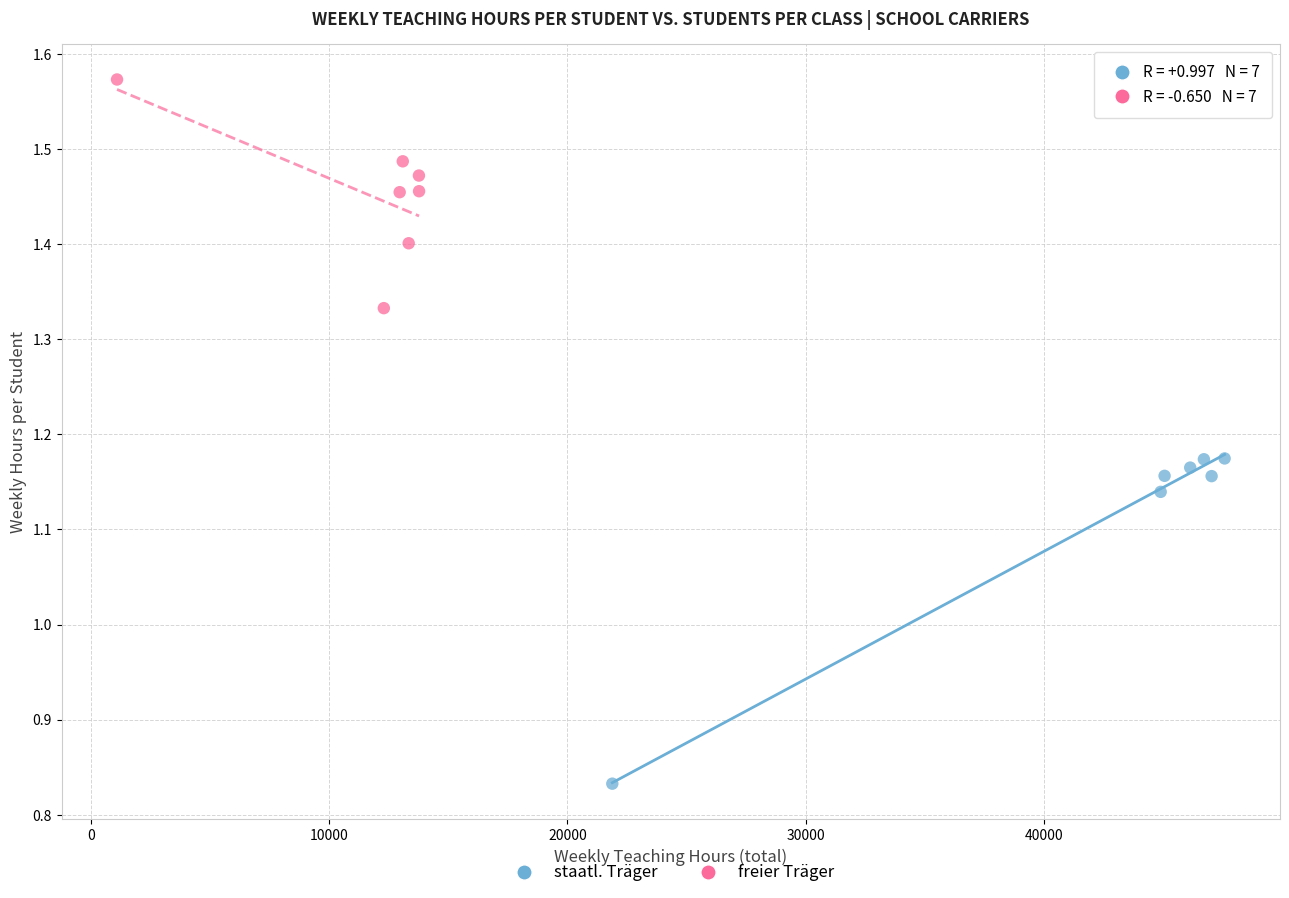

Which series contains the highest Y value?

freier Träger